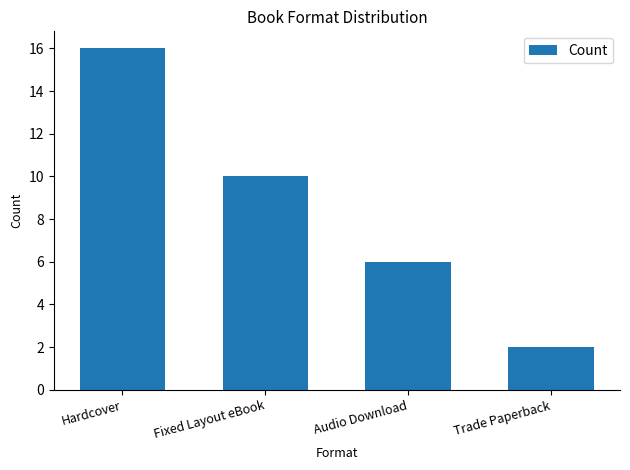

List the labels in order of value, largest first.

Hardcover, Fixed Layout eBook, Audio Download, Trade Paperback